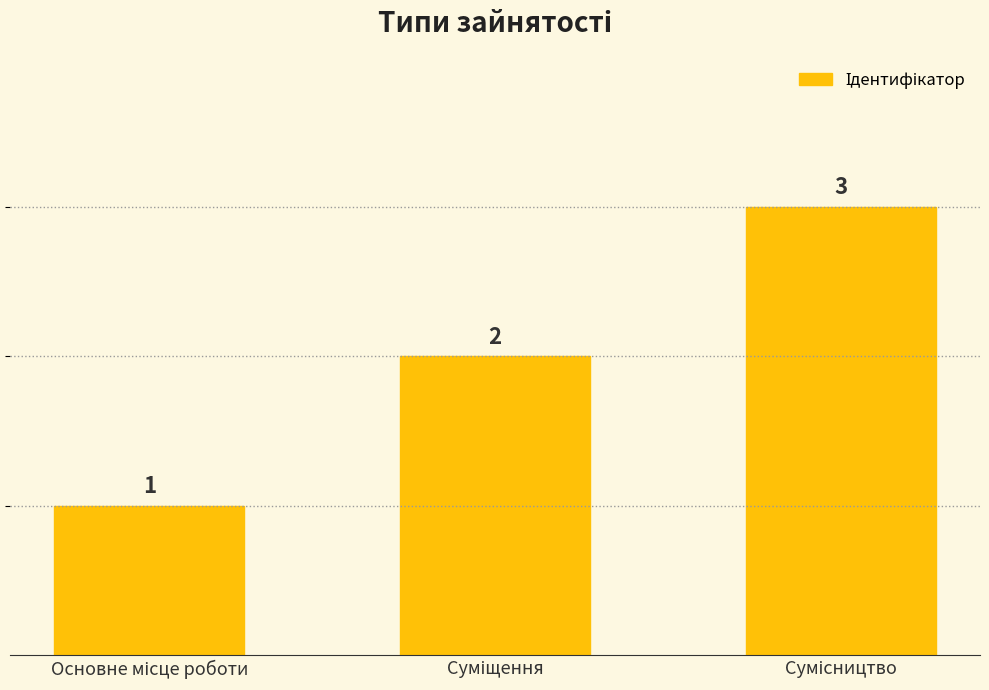

What is the sum of all values?

6